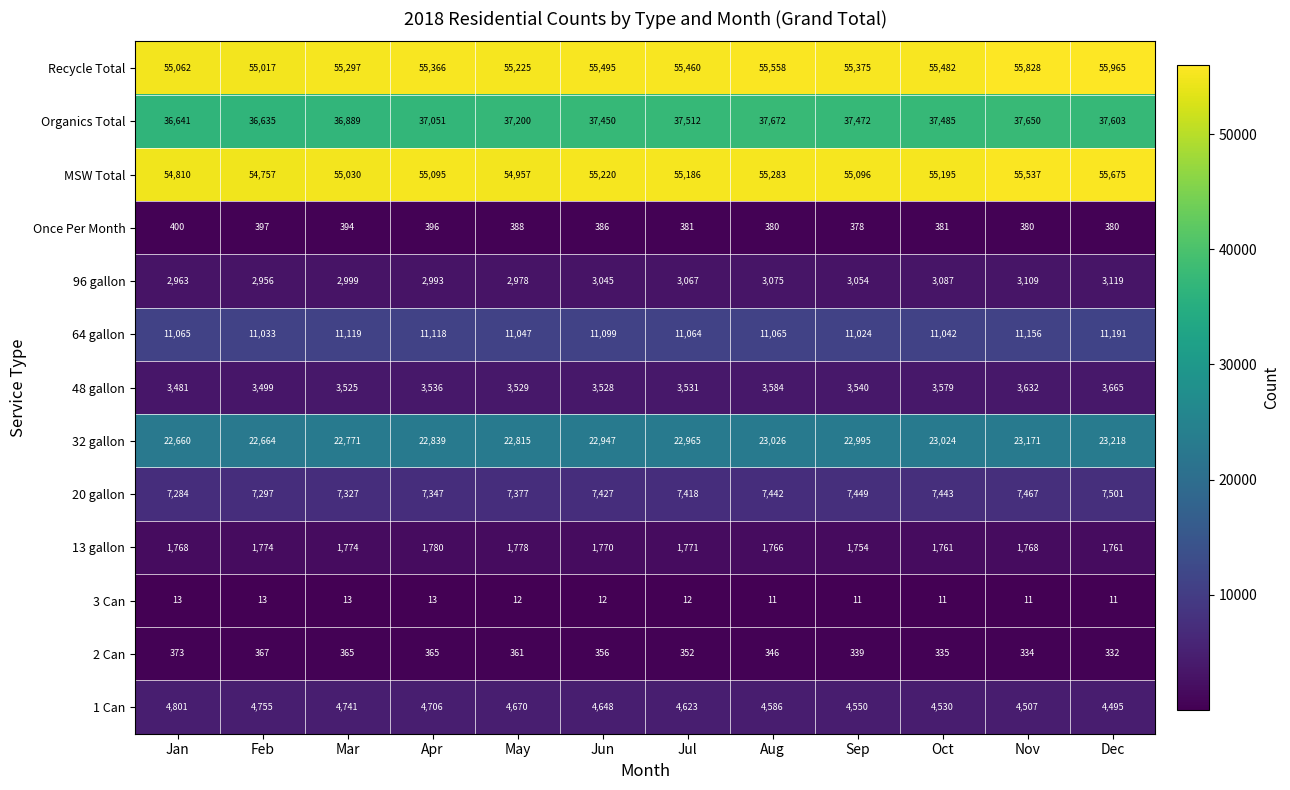

At which category does the chart reach its peak across all series?

Dec